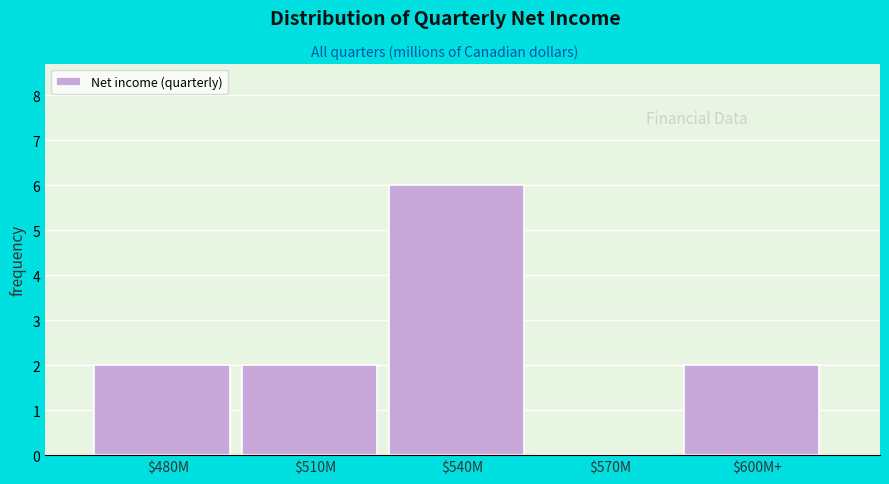

Which category has the highest value across all series?

$540M